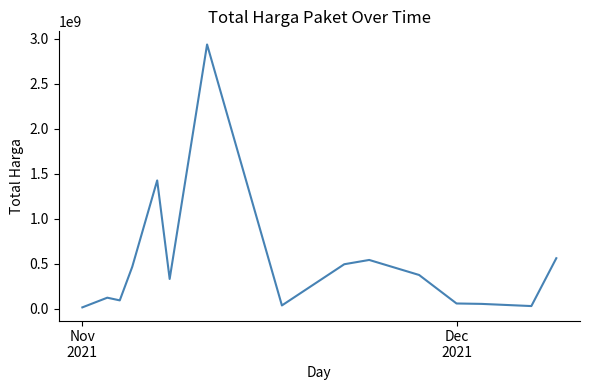

What is the greatest value displayed?

2938963240